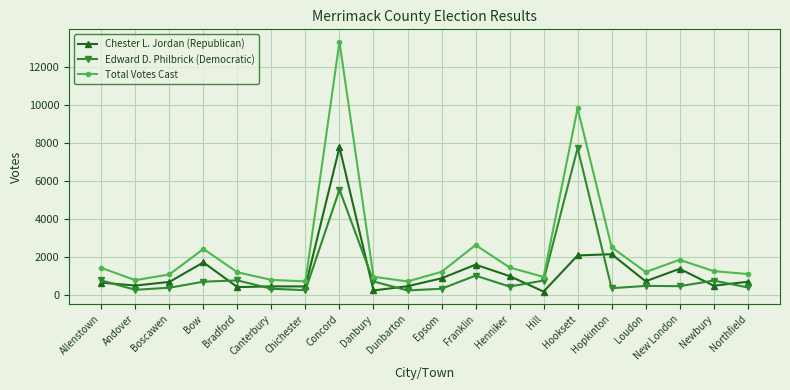

What is the minimum value for Chester L. Jordan (Republican)?

189